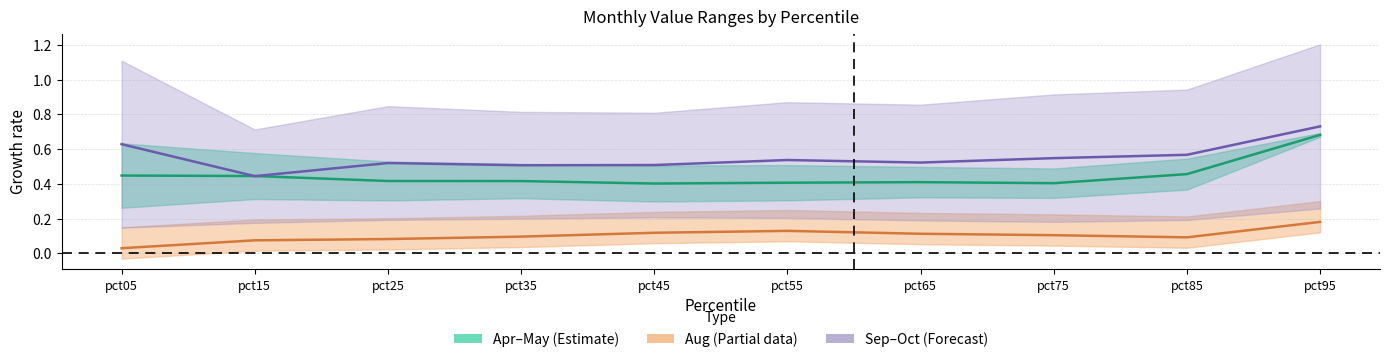

What is the difference between the Sep–Oct mid values at pct65 and pct15?

0.1